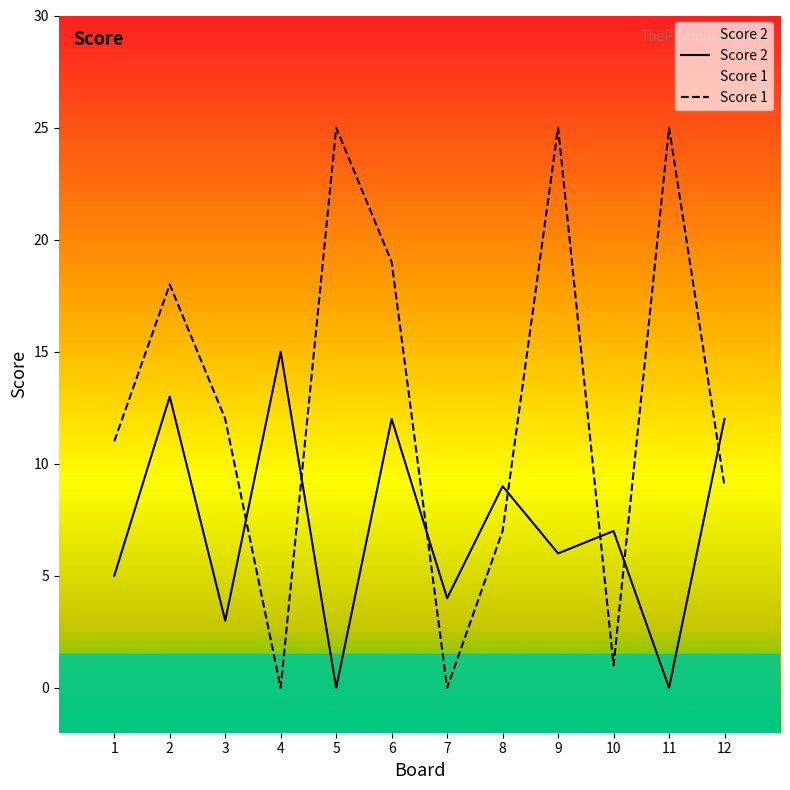

At which label does Score 2 reach its minimum?

5